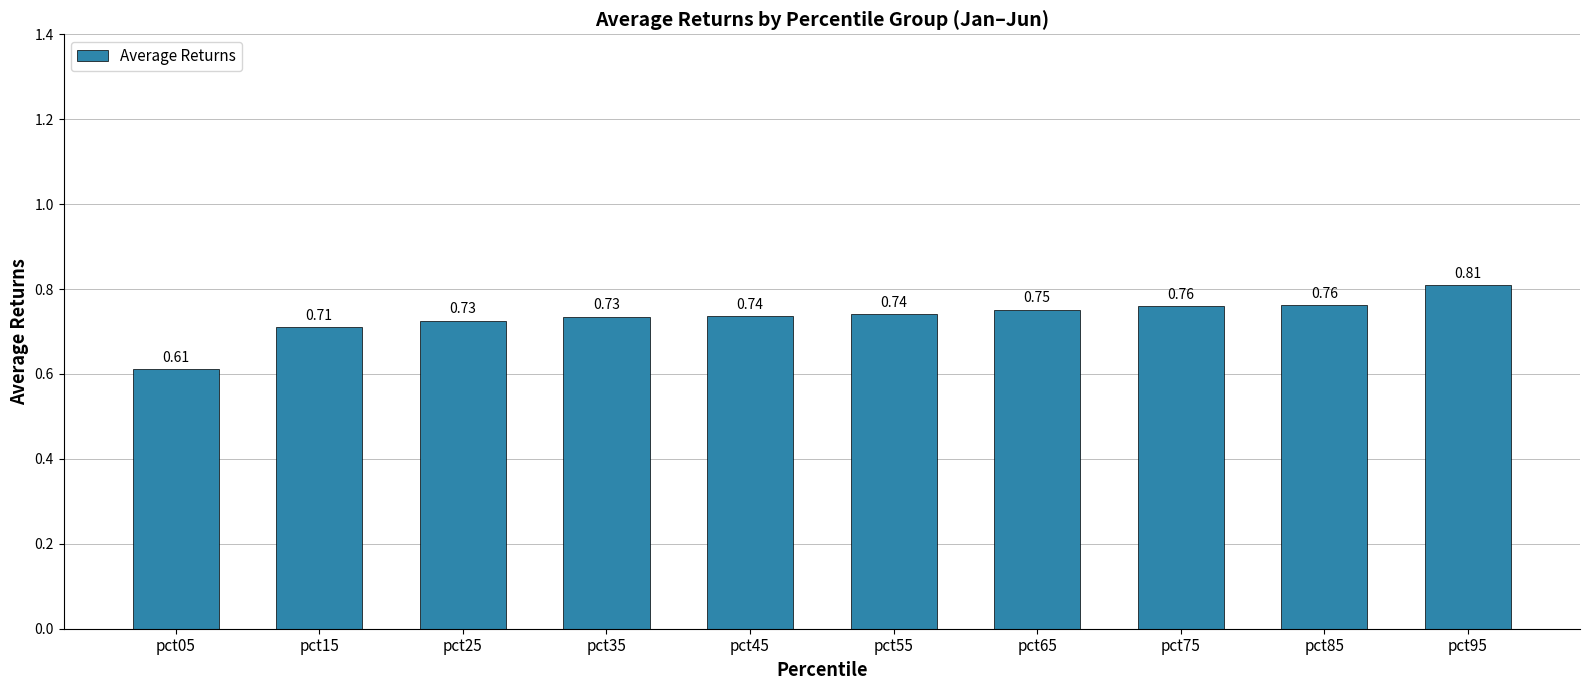

What is the sum of the values at pct25 and pct65?

1.5